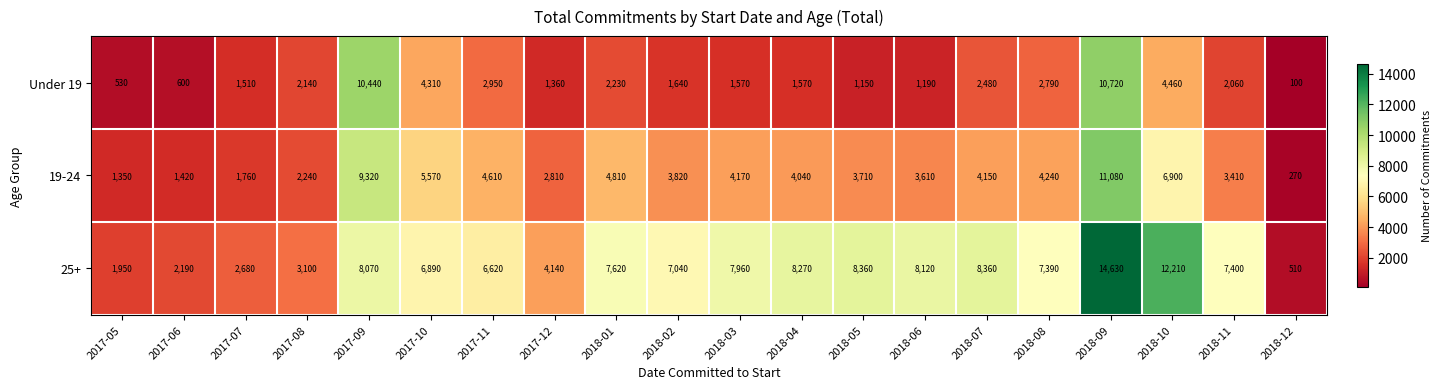

What is the difference between the Under 19 values at 2017-06 and 2018-12?

500